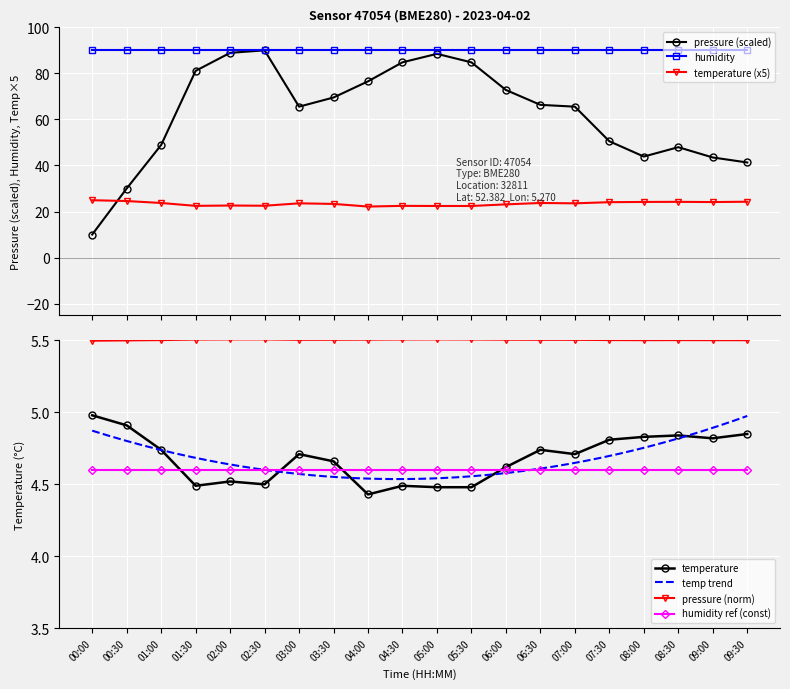

How many data points in temperature are above 23?

13